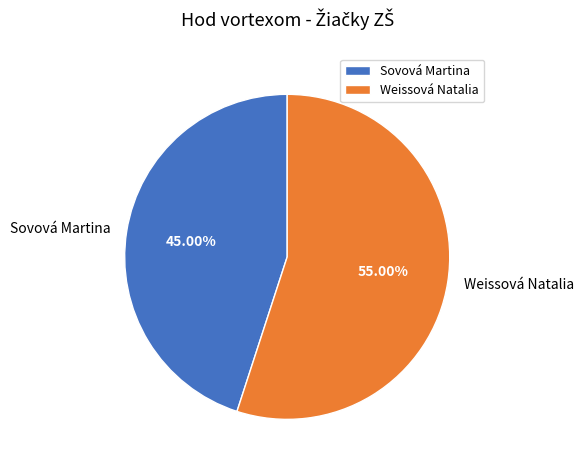

Does any single category account for the majority?

Yes